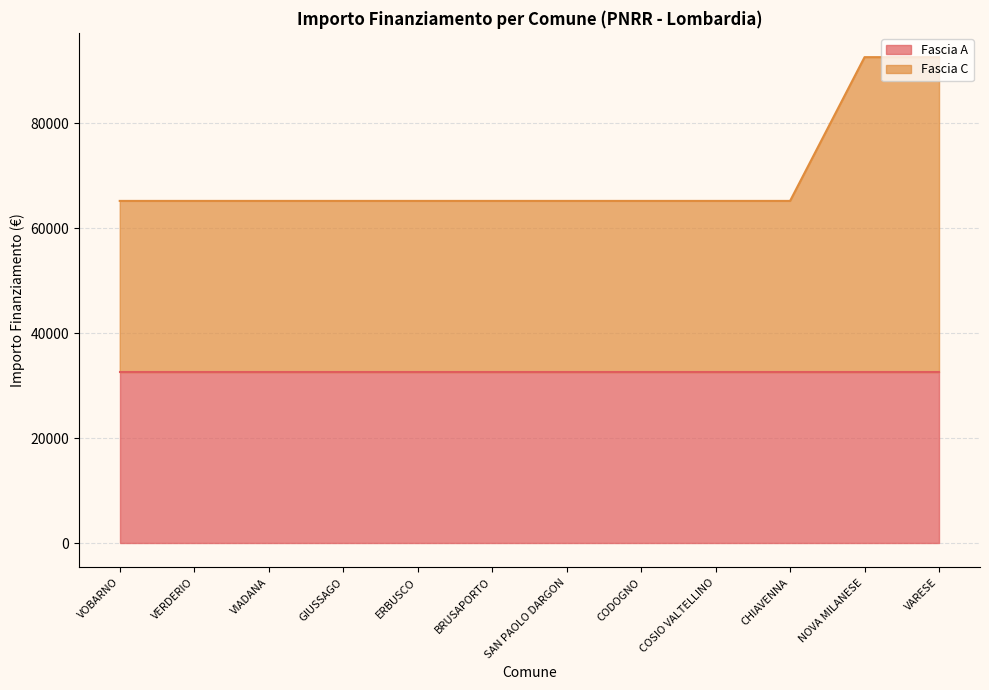

Rank the categories by value from lowest to highest.

VOBARNO, VERDERIO, VIADANA, GIUSSAGO, ERBUSCO, BRUSAPORTO, SAN PAOLO DARGON, CODOGNO, COSIO VALTELLINO, CHIAVENNA, NOVA MILANESE, VARESE